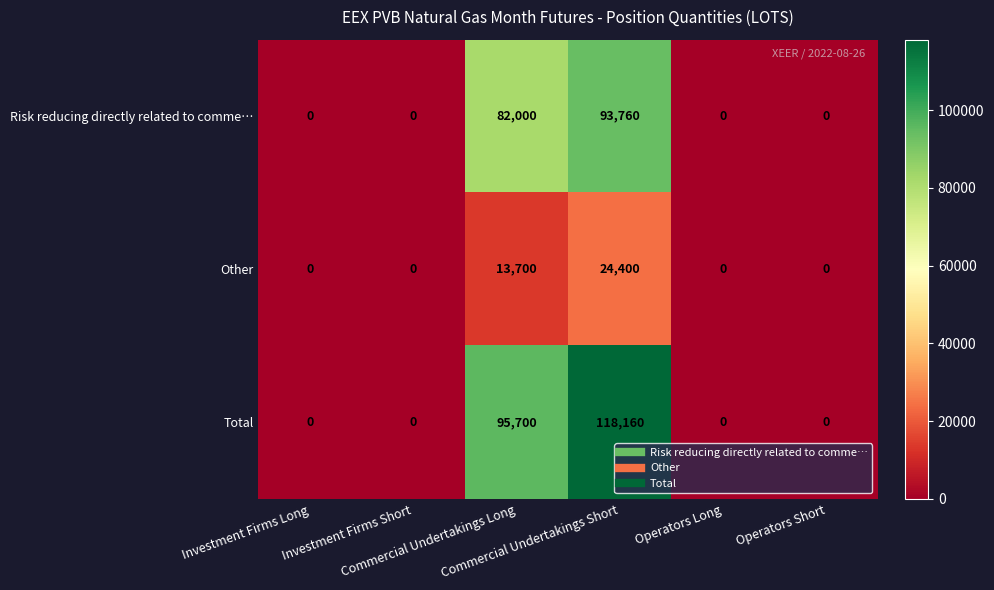

What is the difference between the maximum and minimum values in the Other series?

24400